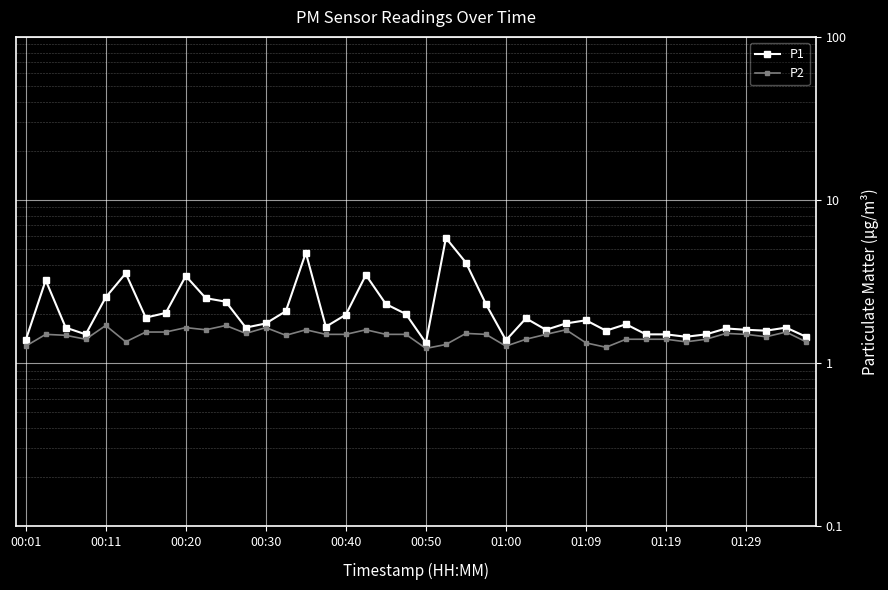

What position from the right is 39?

1